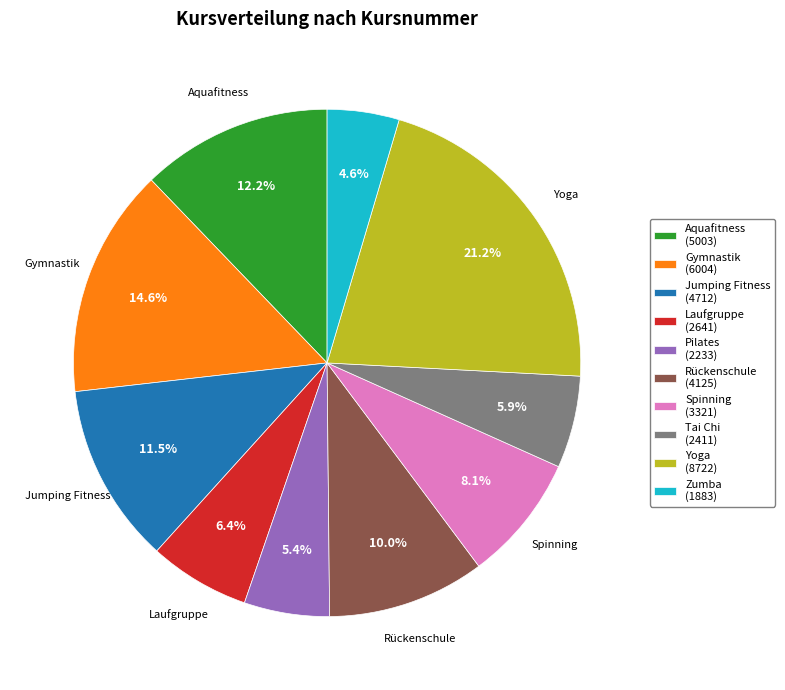

Approximately how many times larger is the value at Jumping Fitness (4712) compared to Gymnastik (6004)?

0.8